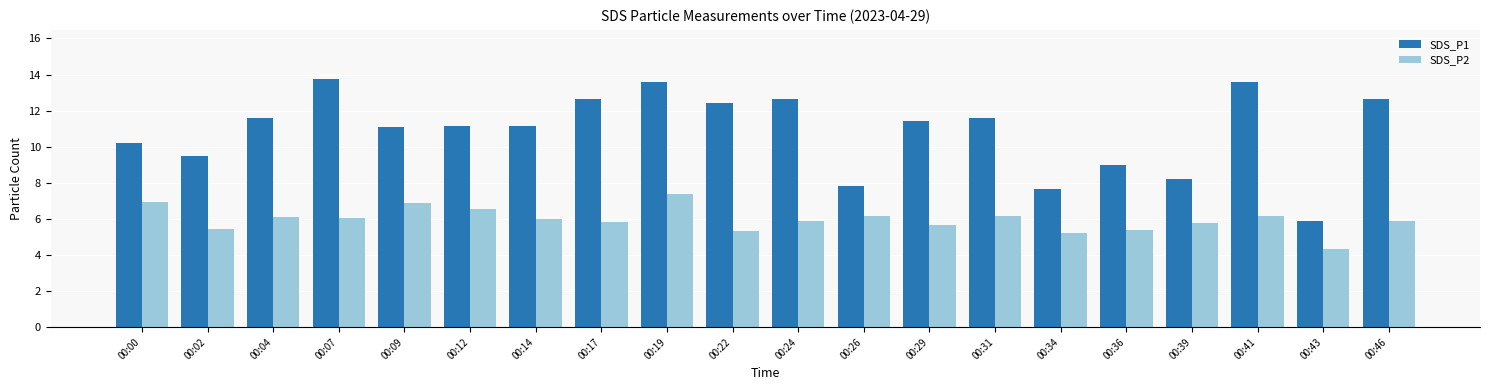

How many bars are there in each group?

2